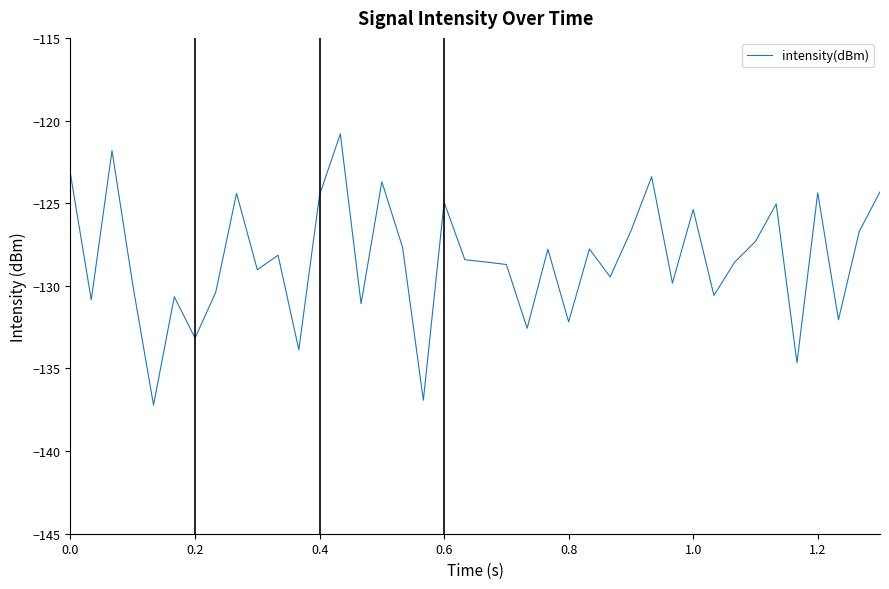

What is the maximum value shown in the chart?

-120.8